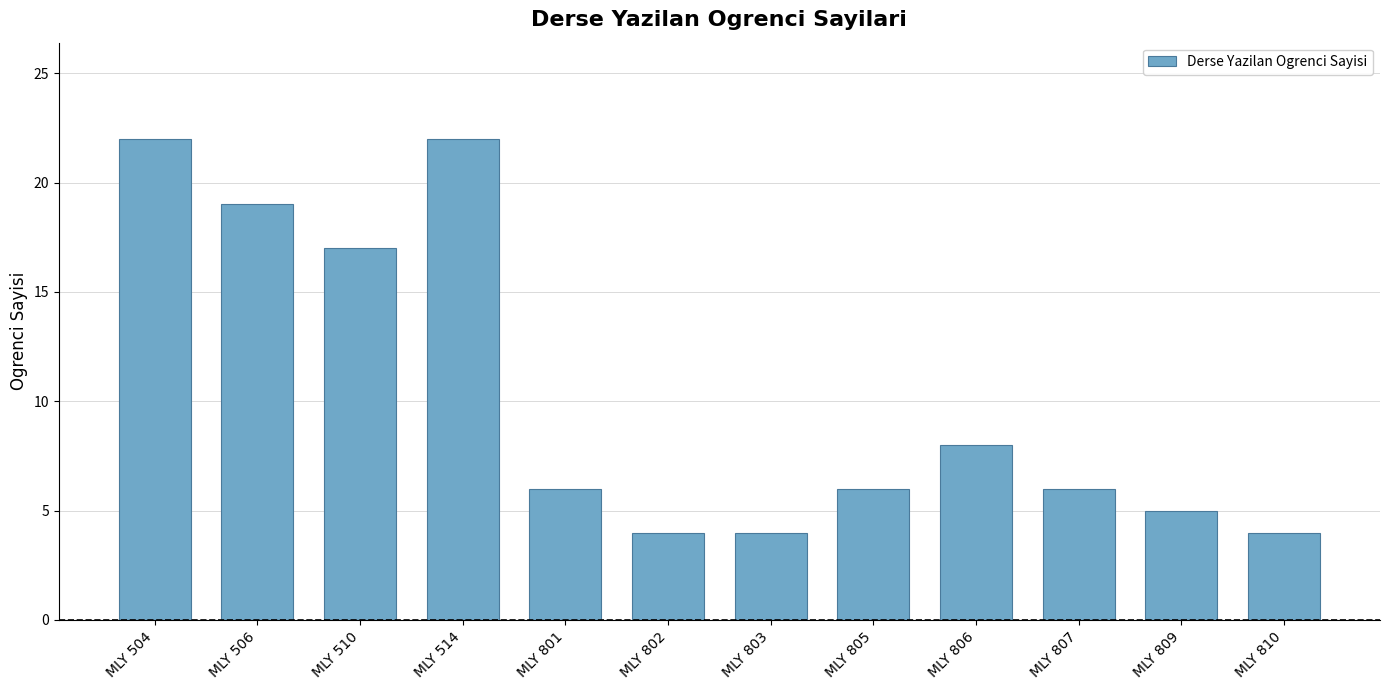

How many series are shown in this chart?

1